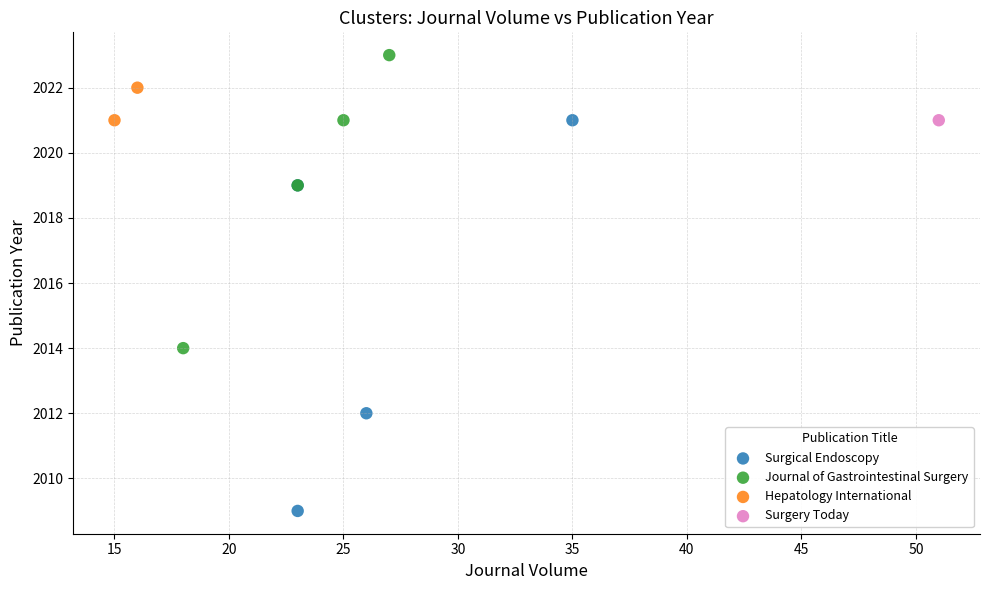

Which series contains the highest Y value?

Journal of Gastrointestinal Surgery